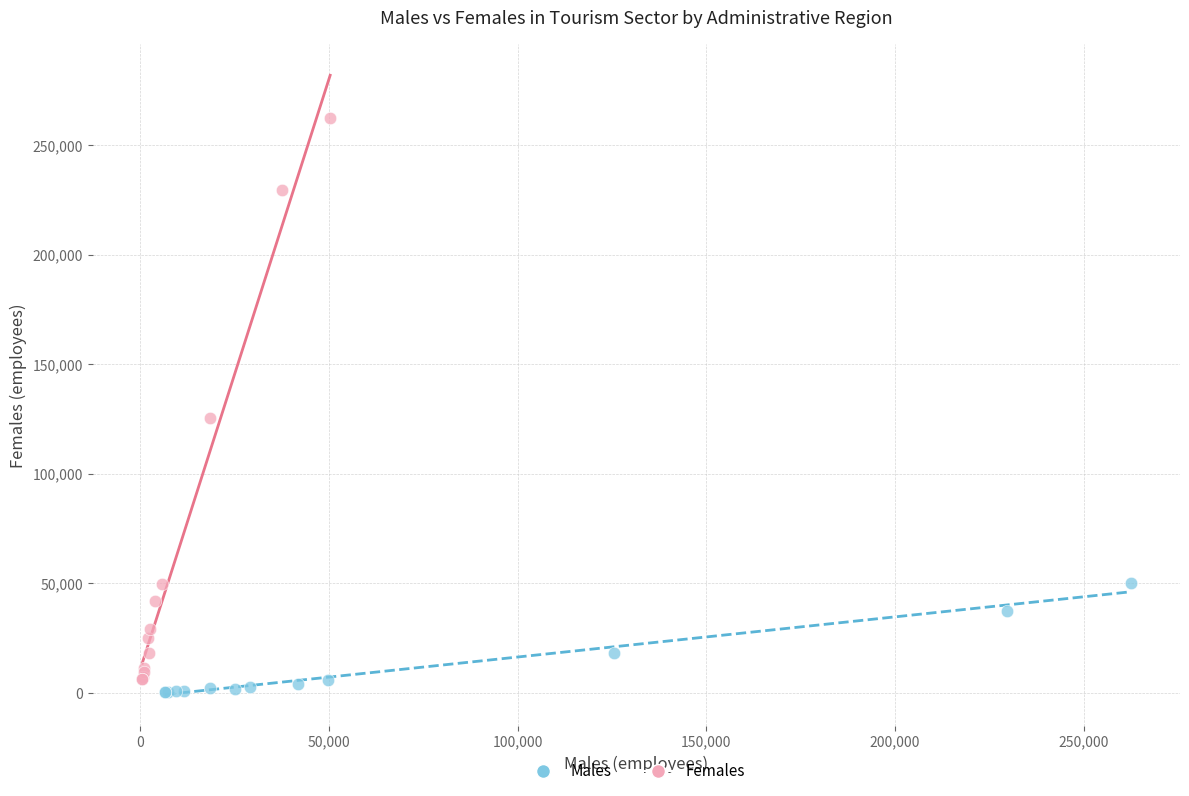

Which series reaches the maximum Y coordinate?

Females